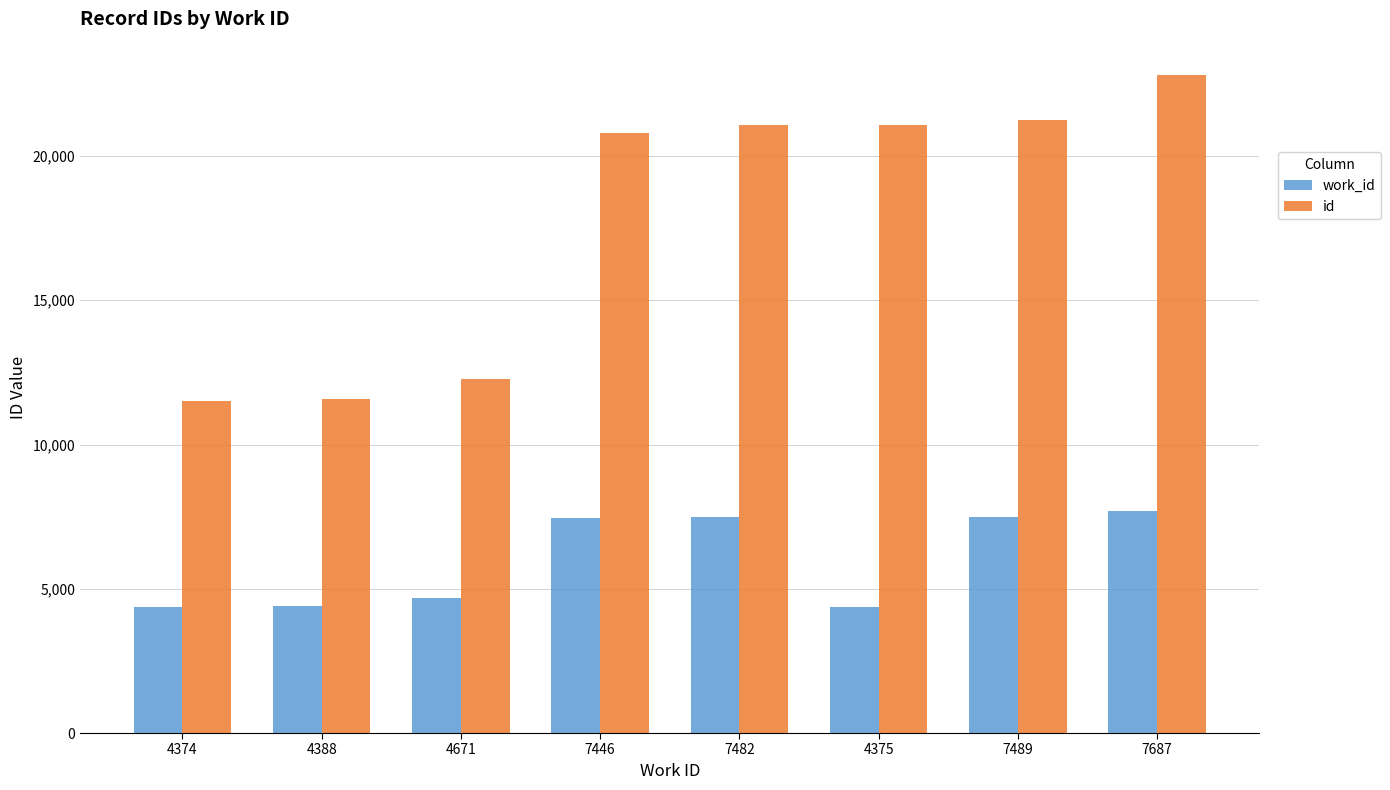

List the series in order of their overall mean, lowest first.

work_id, id